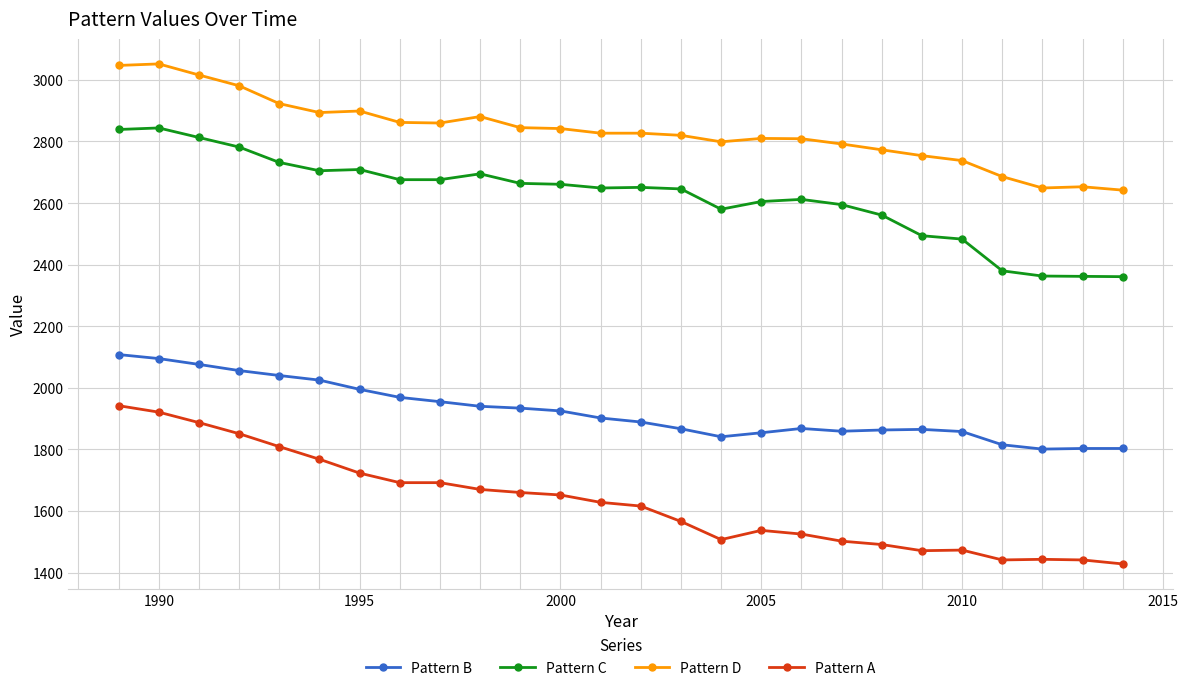

What is the sum of all Pattern C values?

68138